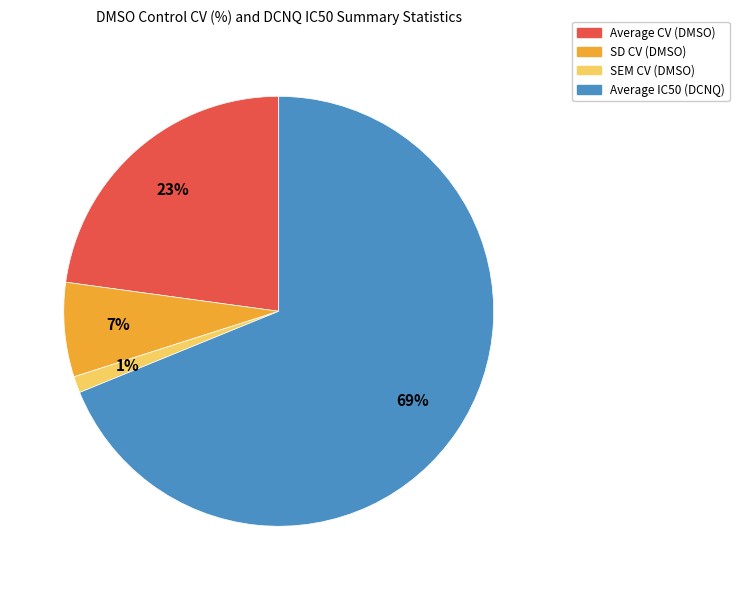

To the nearest percent, what is the combined percentage of Average CV (DMSO) and SEM CV (DMSO)?

24%